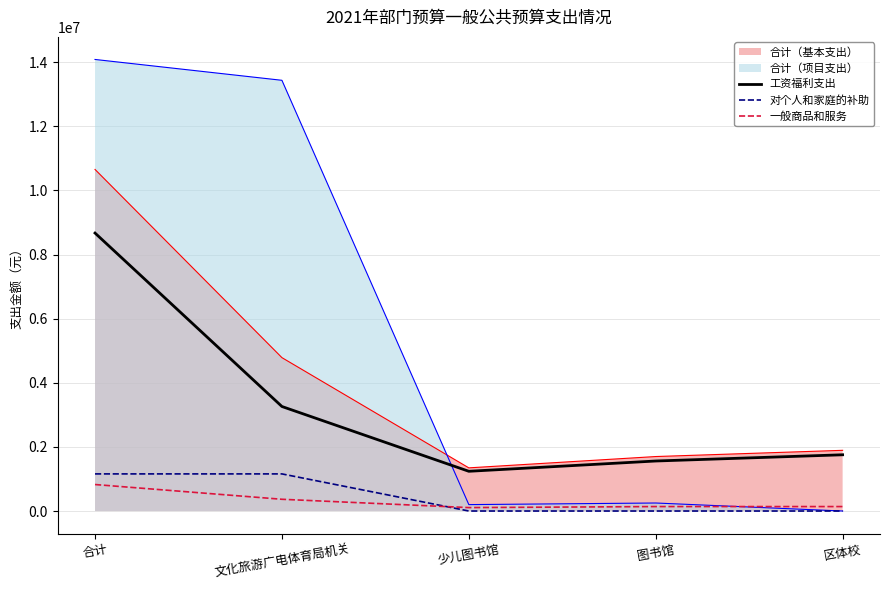

How many lines are shown in the chart?

5